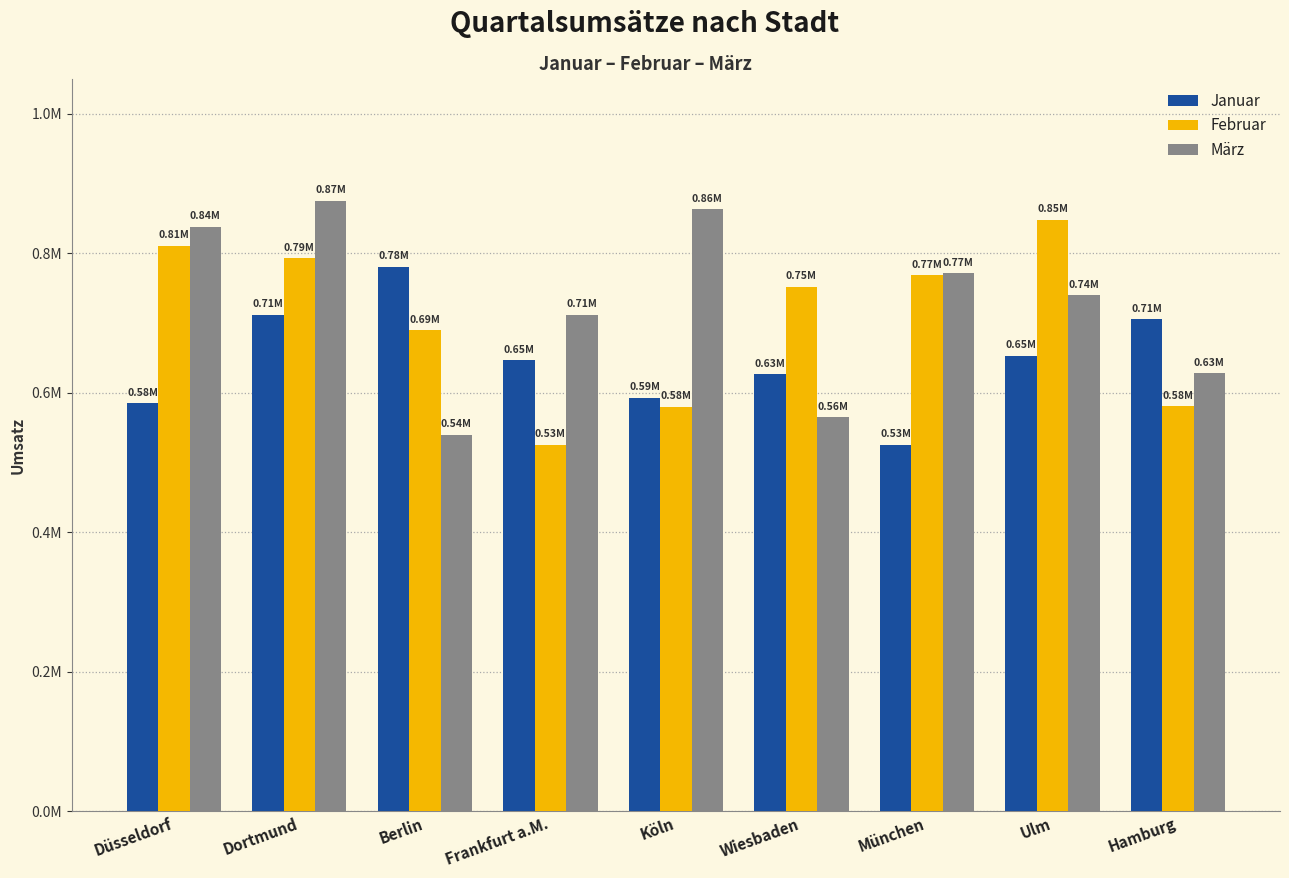

What is the approximate value of Februar at Wiesbaden?

752046